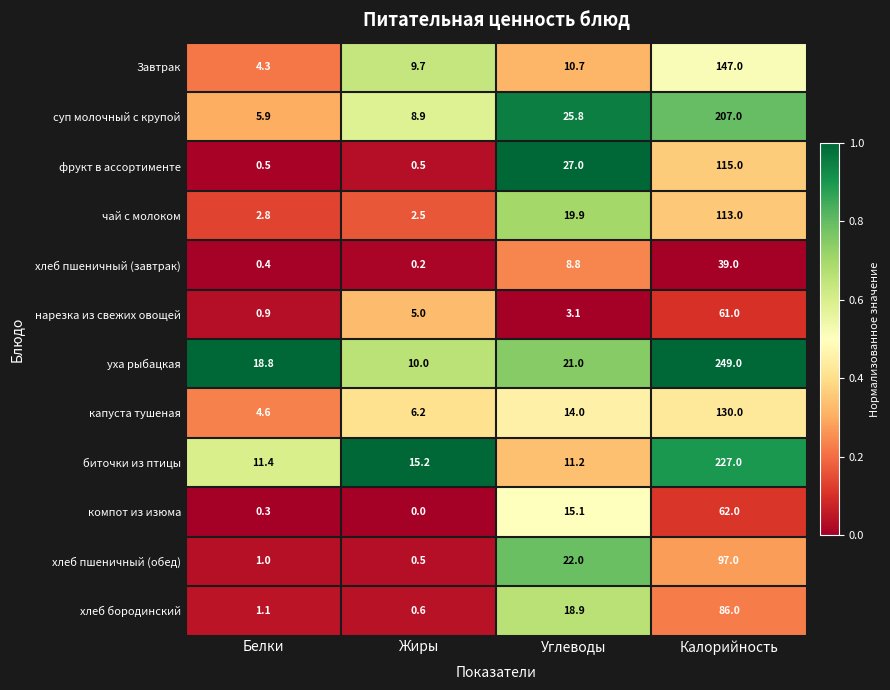

At which category is the sum across all series the highest?

Калорийность